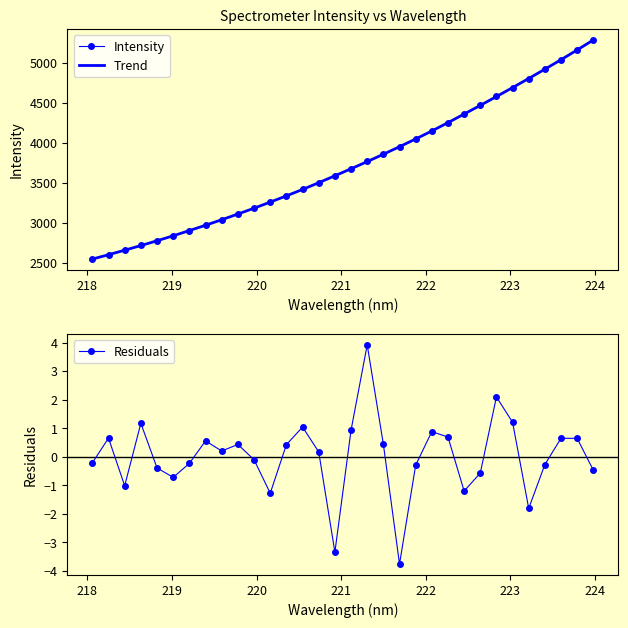

Does the chart have visible grid lines?

No